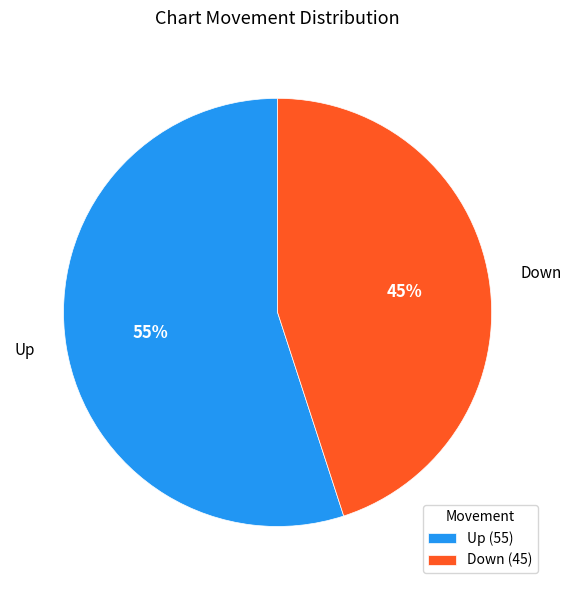

Is the sum of Up (55) and Down (45) greater than half?

Yes